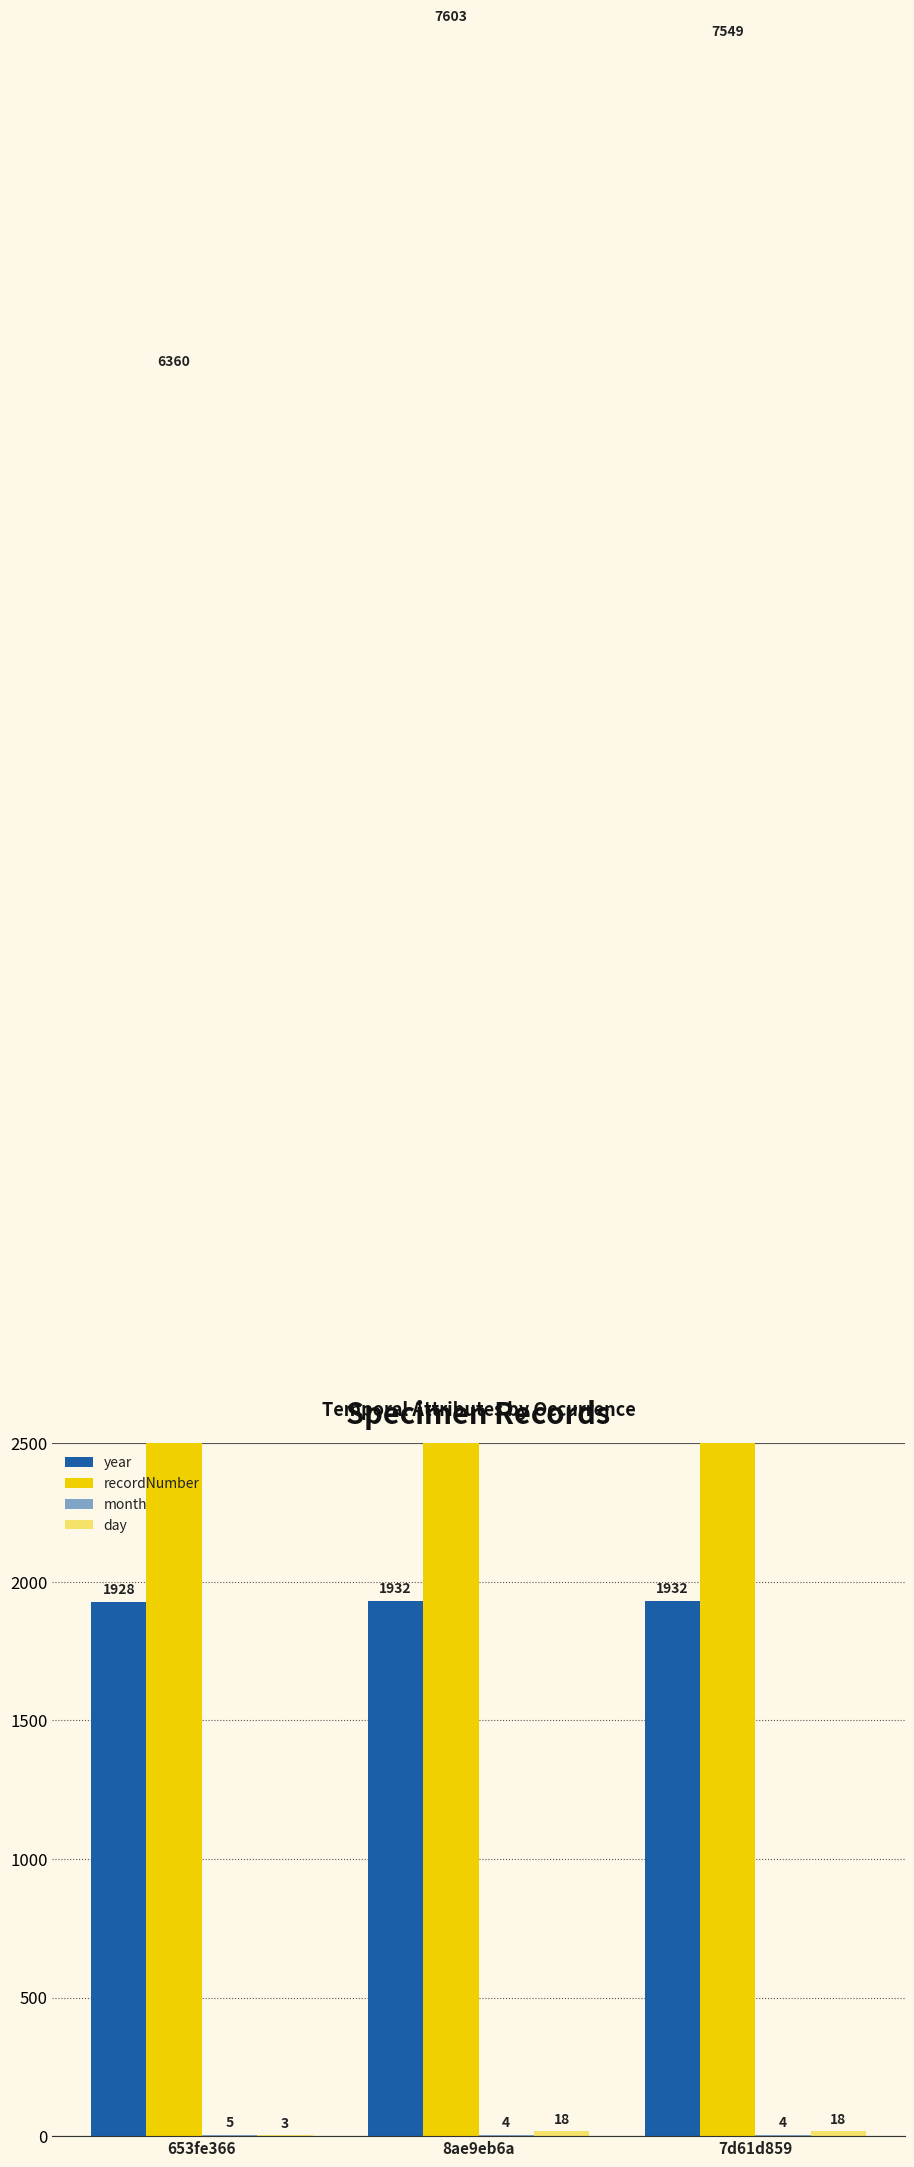

Which has a higher value, 653fe366 or 8ae9eb6a?

8ae9eb6a